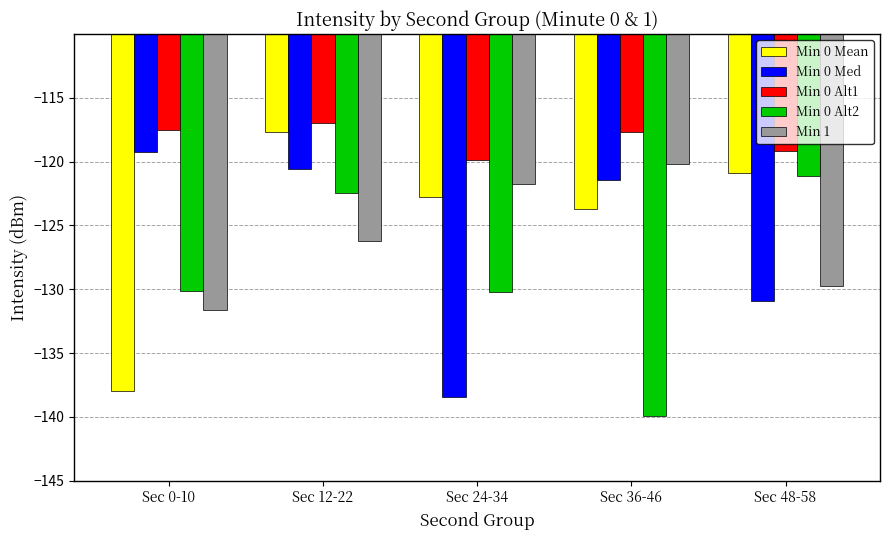

What is the average value of the Min 0 Med series?

-126.1